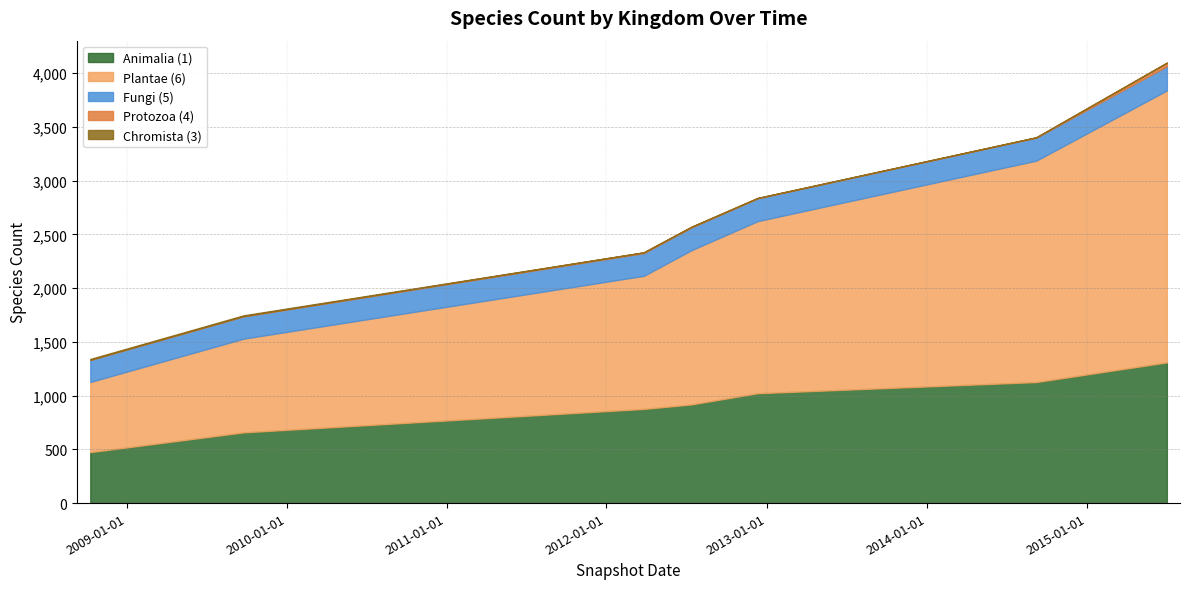

True or false: Protozoa (4) and Chromista (3) cross at least once.

True